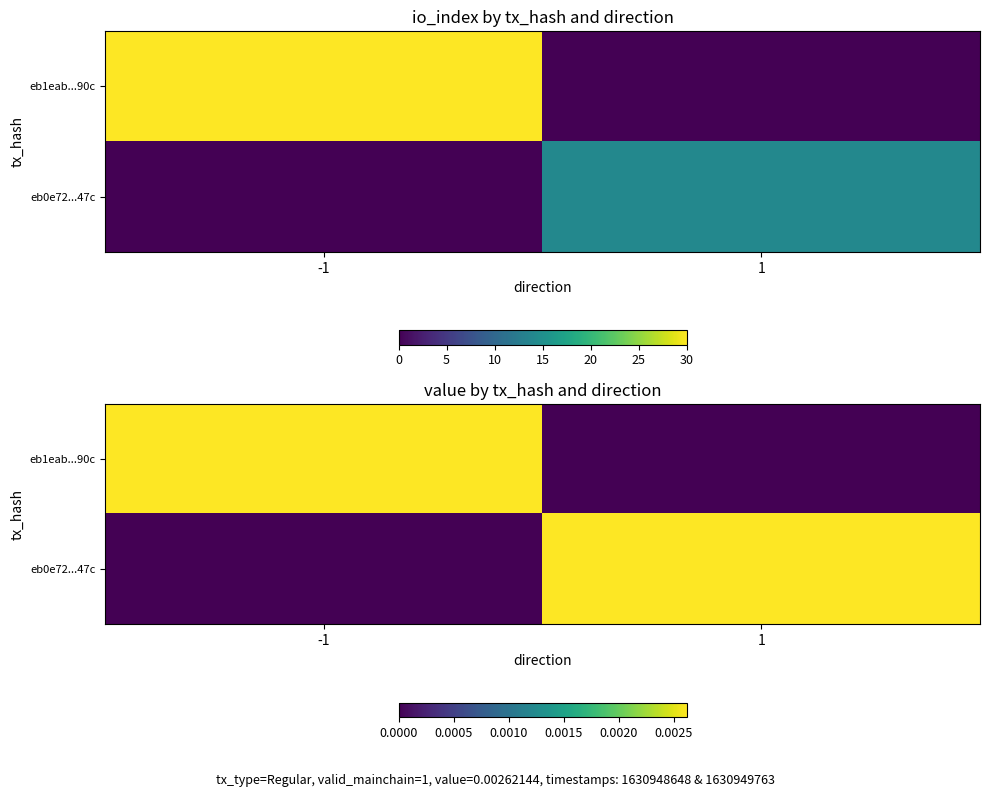

How many positive values does the eb1eab...90c series have?

1